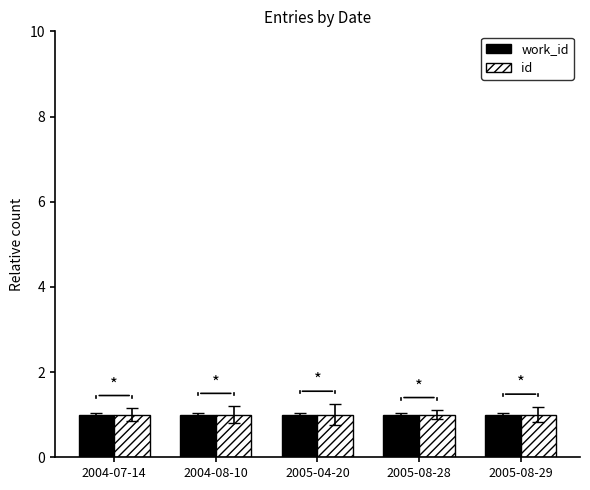

What is the label of the 5th bar from the right?

2004-07-14